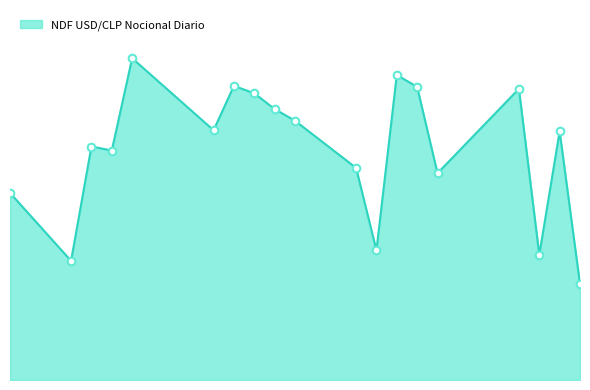

Does the chart have visible grid lines?

No